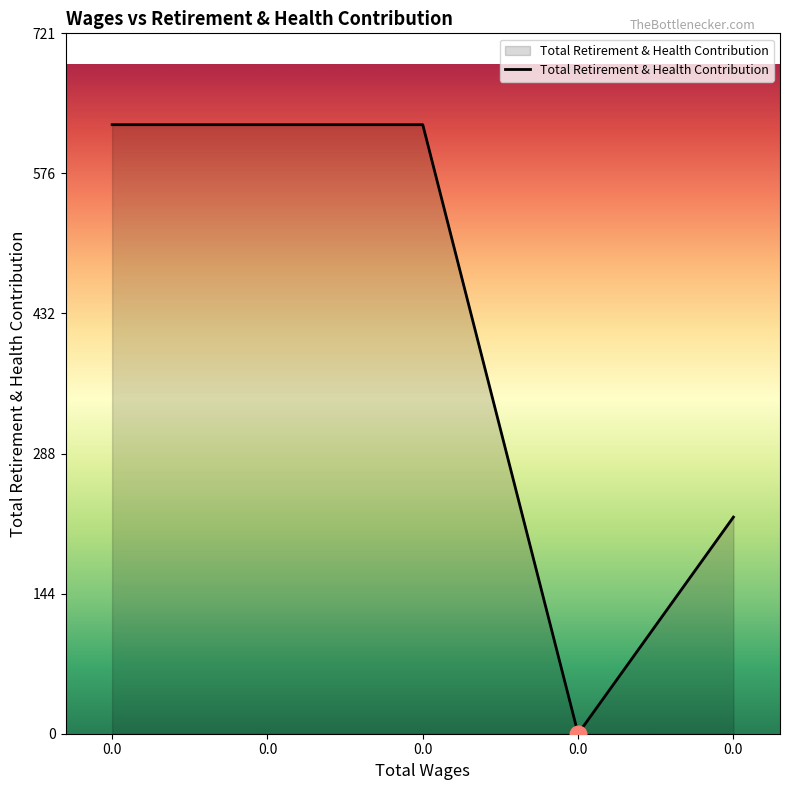

What is the sum of all values?

2104